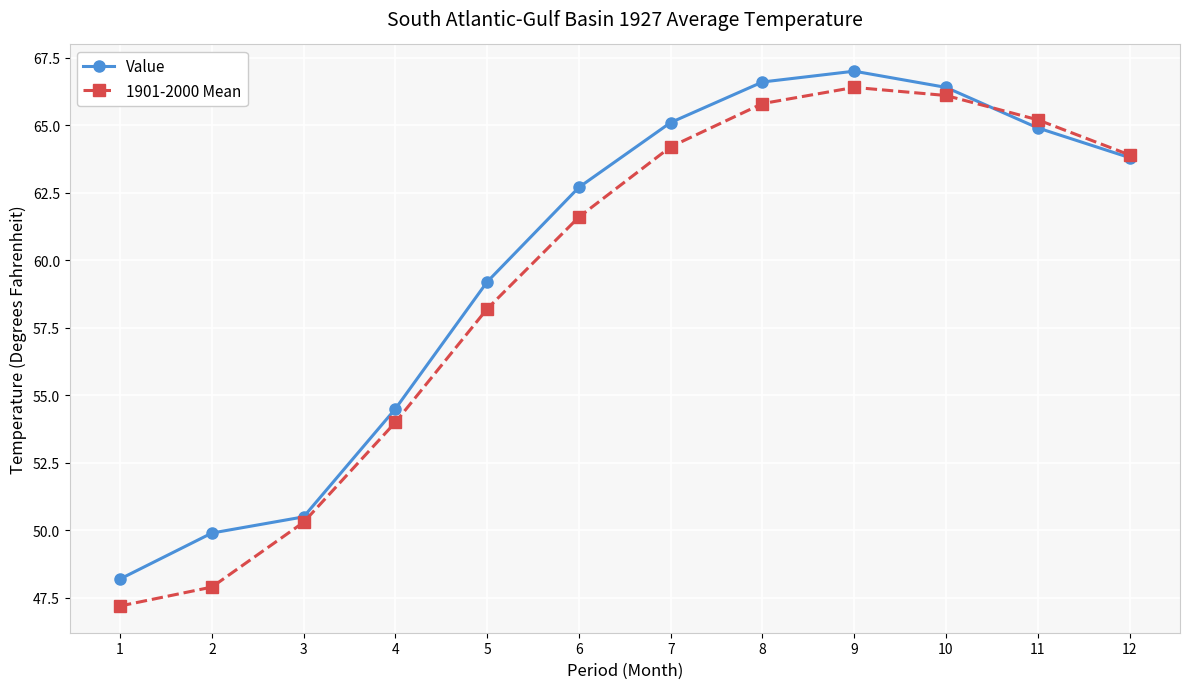

Reading left to right, transcribe all the data shown in this chart.

Value: 48.2	49.9	50.5	54.5	59.2	62.7	65.1	66.6	67.0	66.4	64.9	63.8
1901-2000 Mean: 47.2	47.9	50.3	54.0	58.2	61.6	64.2	65.8	66.4	66.1	65.2	63.9